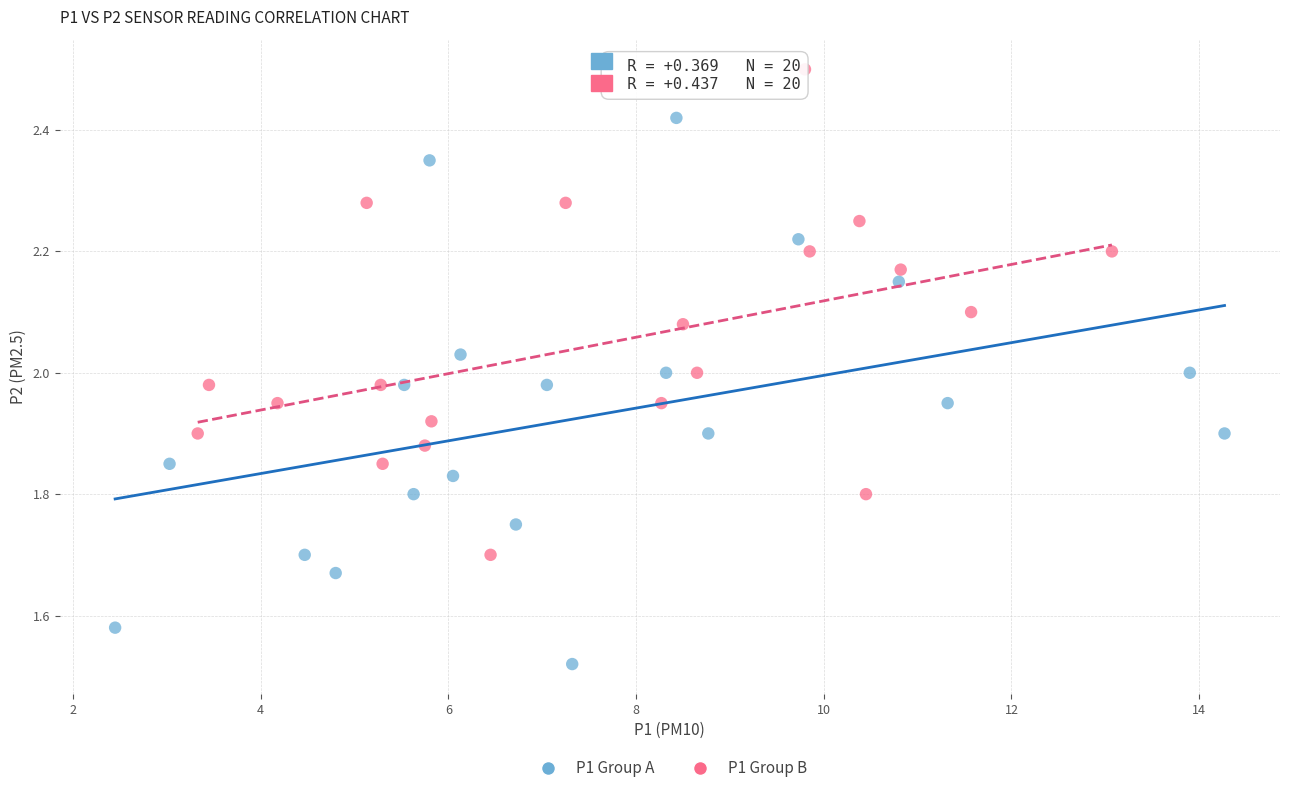

Which series has the widest spread of Y values?

P1 Group A